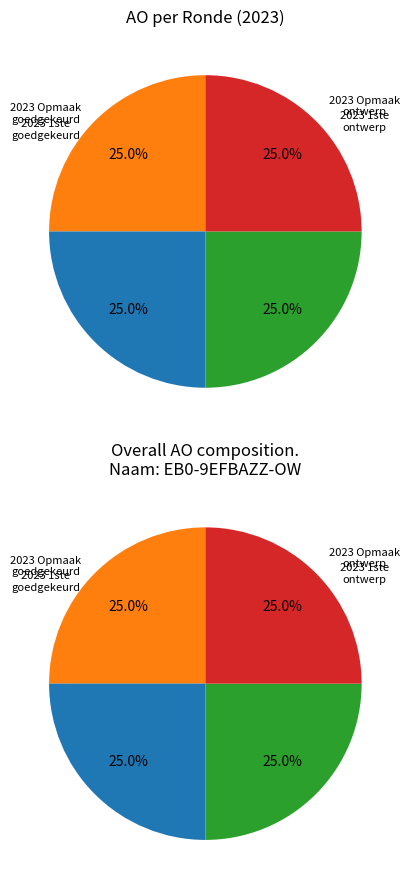

Do 24 and 19 together represent more than half of the pie?

No